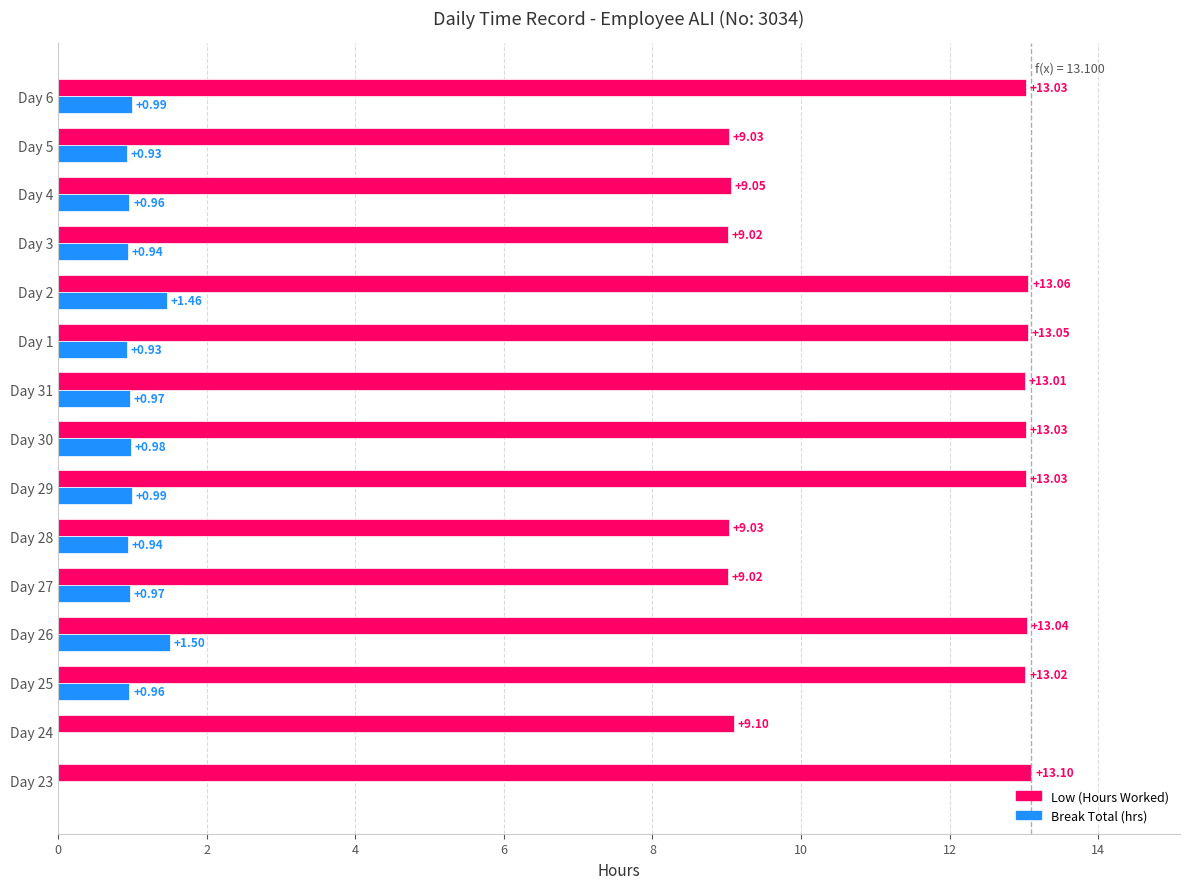

What is the sum of the Low (Hours Worked) values at Day 4 and Day 29?

22.1